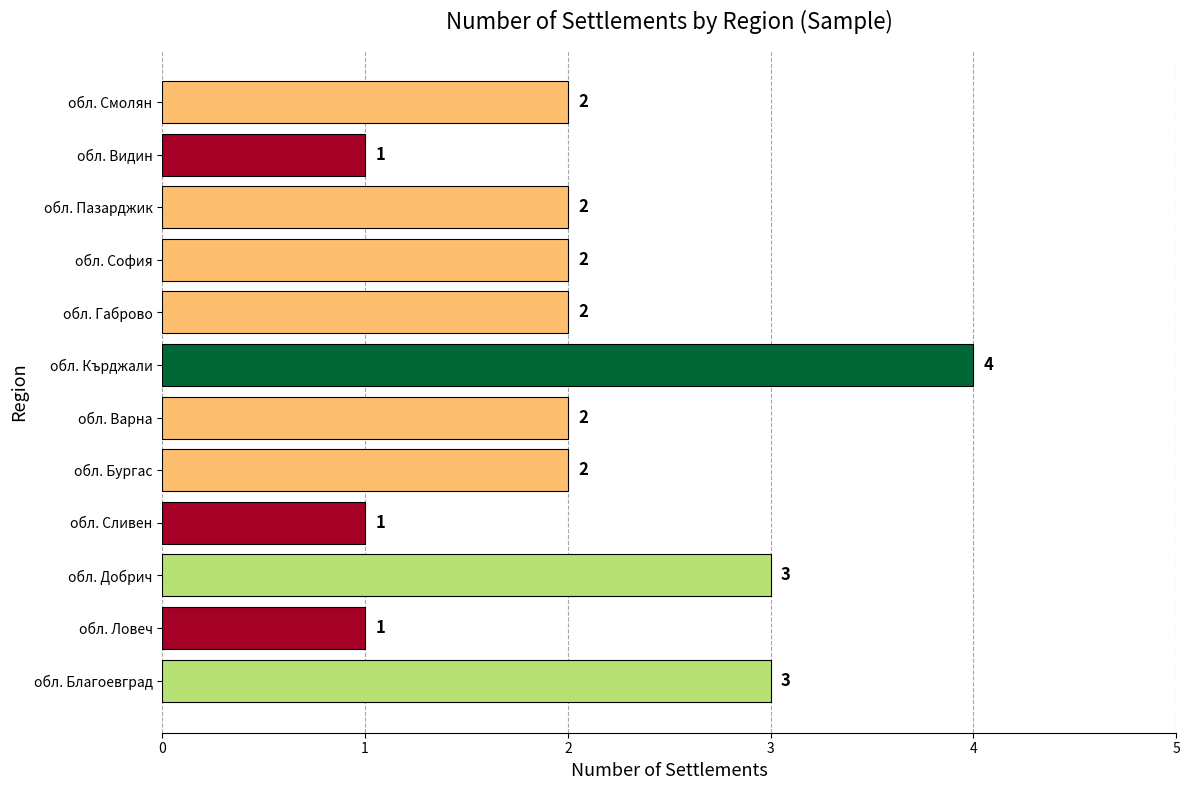

Between обл. Видин and обл. Кърджали, which is larger?

обл. Кърджали